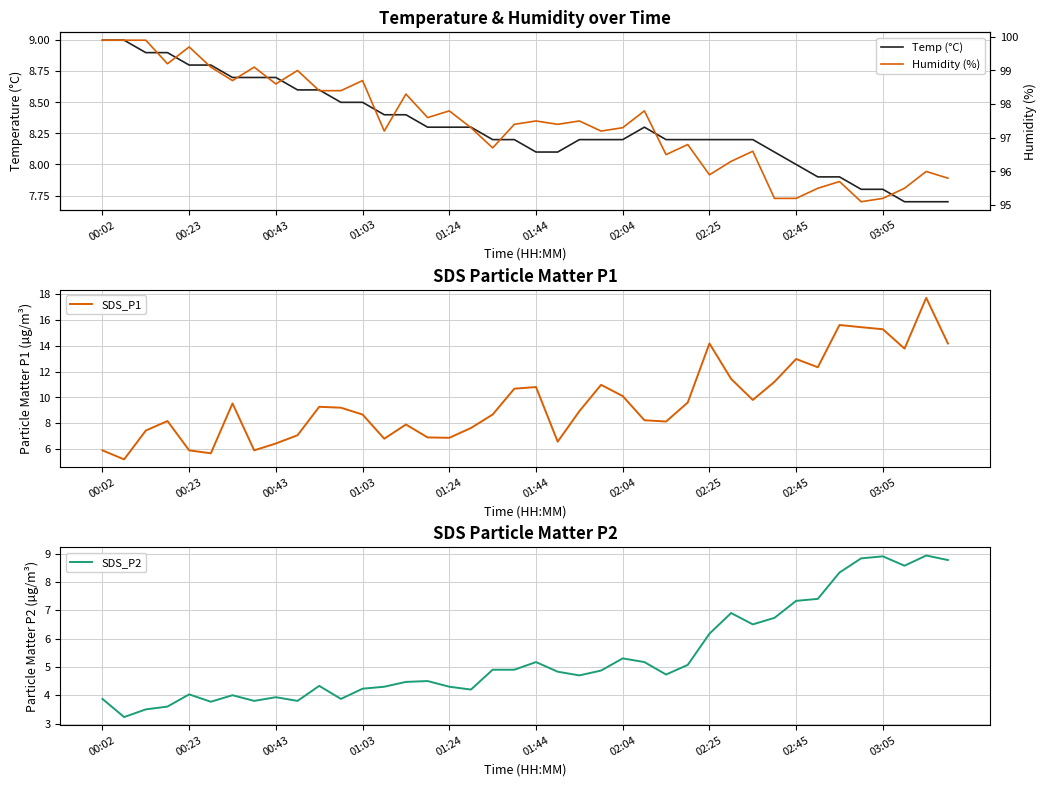

Where is SDS_P2 nearest to the value 6?

02:25